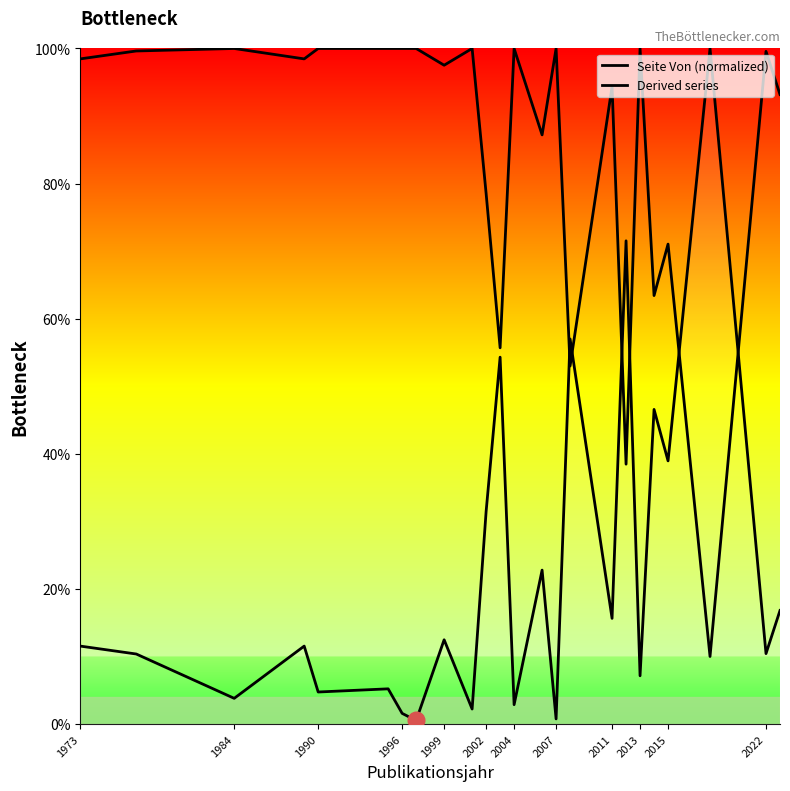

Which series has the largest total across all categories?

Derived series